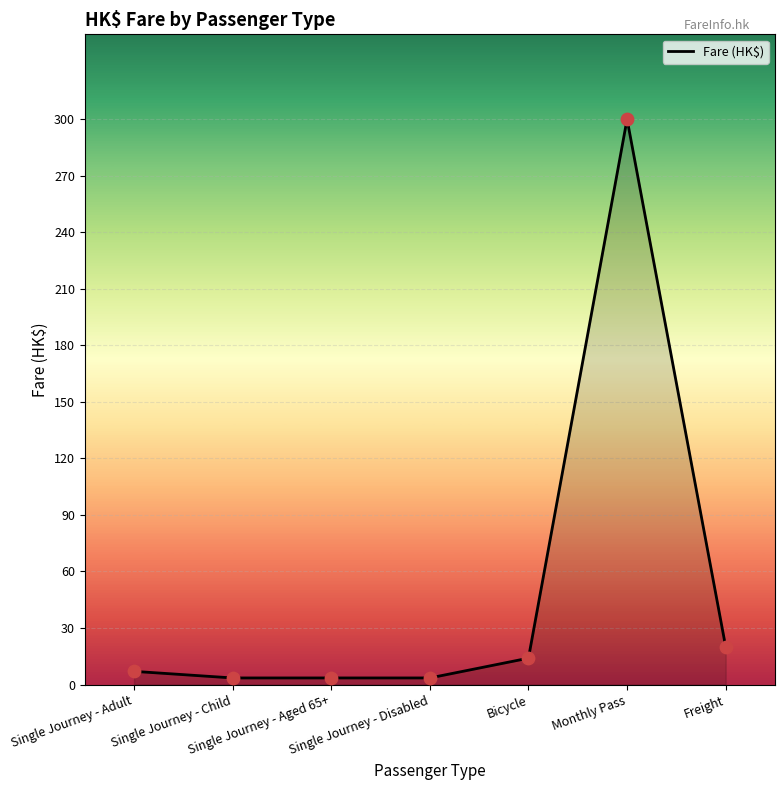

What is the change in value from Single Journey - Adult to Freight?

+13.0